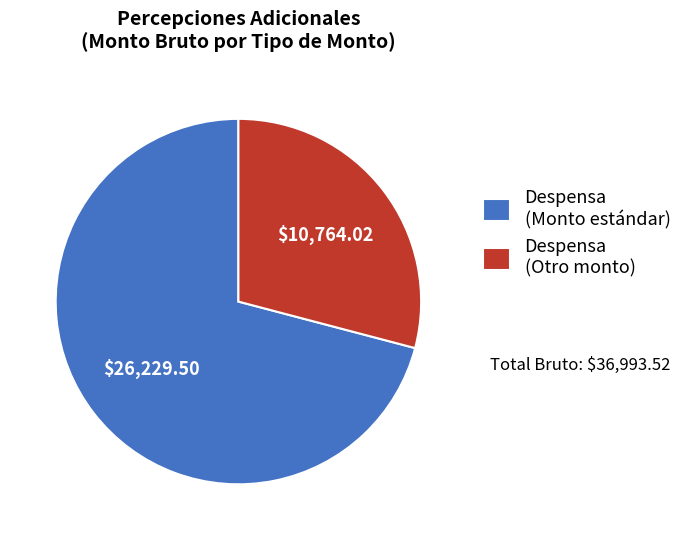

Rank the categories by value from highest to lowest.

Despensa (Monto estándar), Despensa (Otro monto)